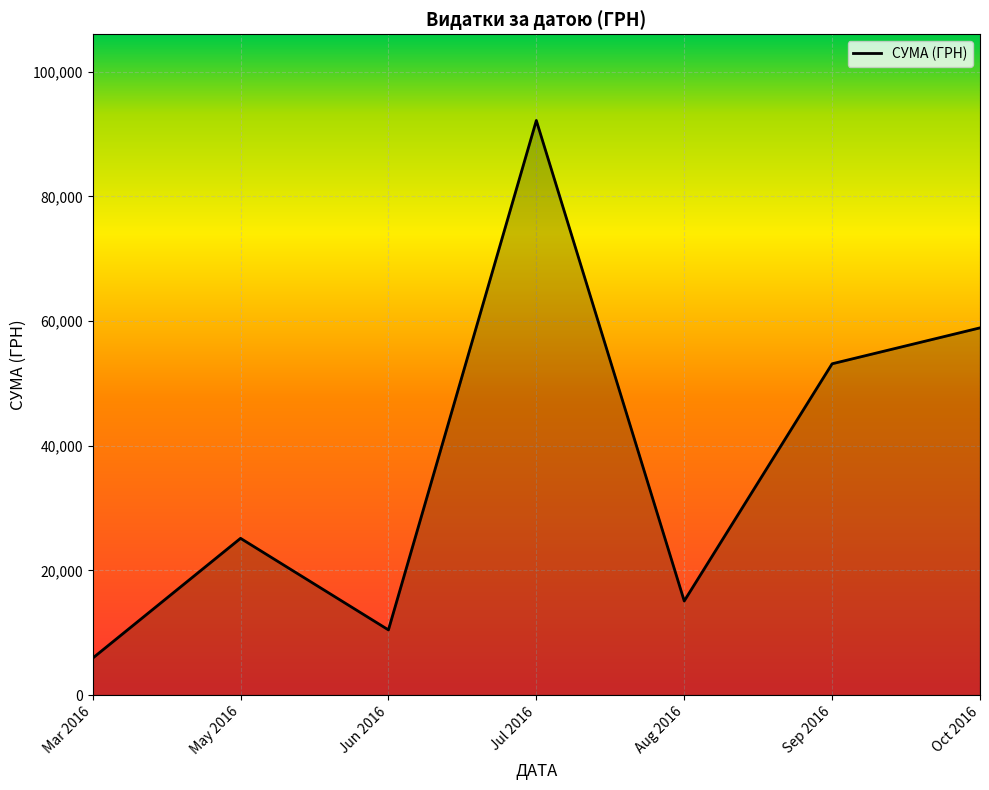

What value does the data have at Jun 2016?

10452.0